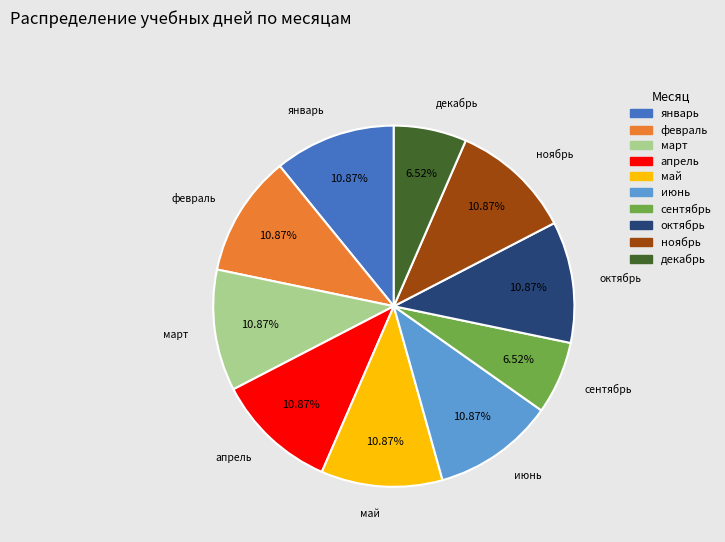

Count the number of slices in the pie.

10